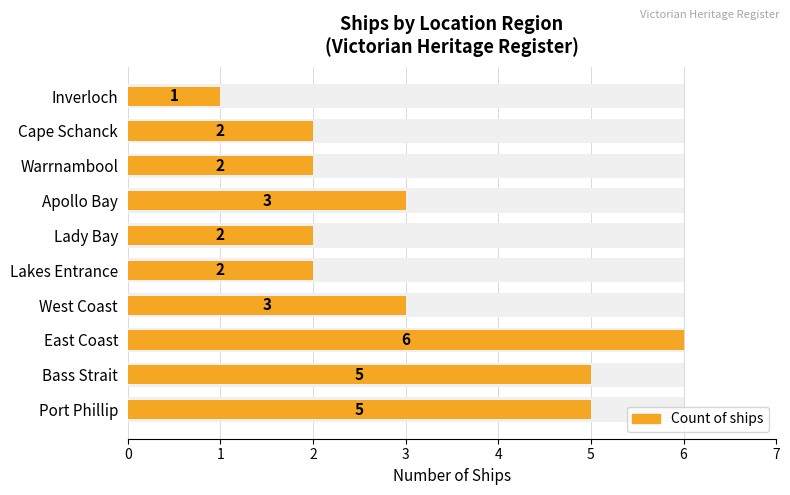

True or false: the data shows 3 at Warrnambool.

False